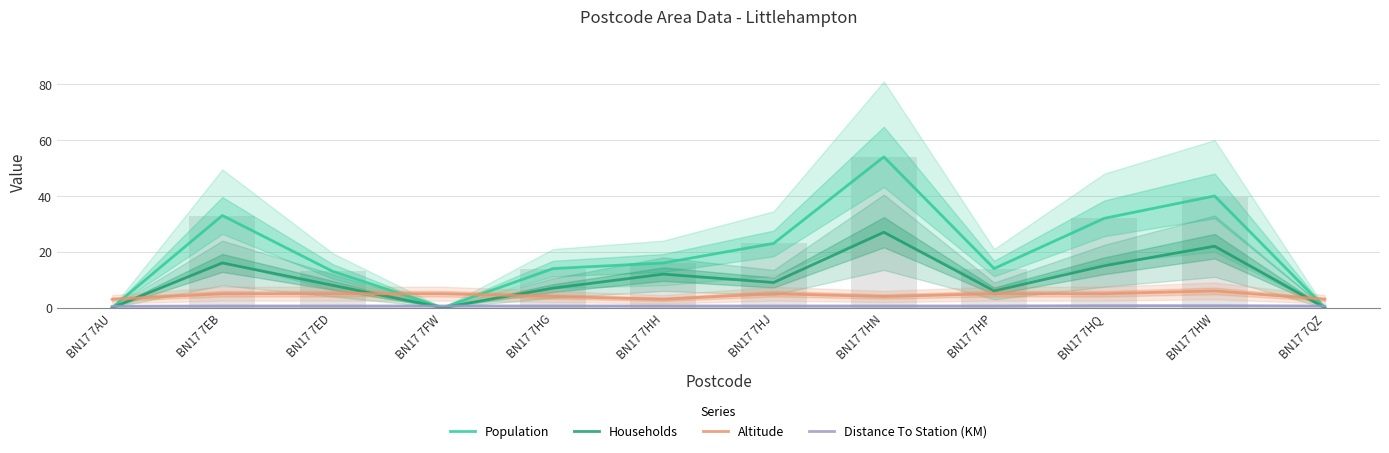

What is the label of the 4th bar from the right?

BN17 7HP